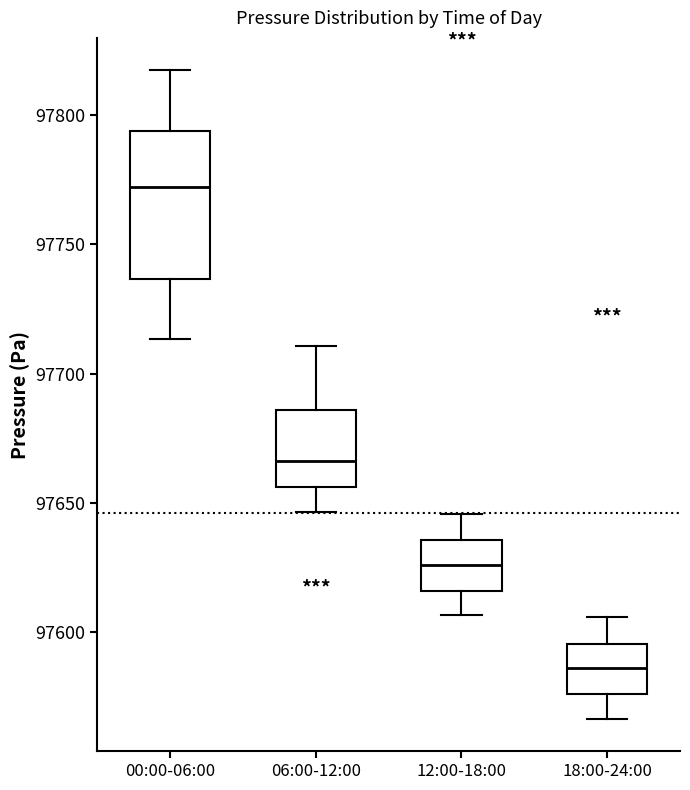

Reading left to right, read every box against the y-axis: the position of its median line, the range the box covers, and the ends of its whiskers. The values are not printed on the chart, so give them approximately, as read against the axis.

00:00-06:00: median 97770, box 97735 to 97795, whiskers 97715 to 97815
06:00-12:00: median 97665, box 97655 to 97685, whiskers 97645 to 97710
12:00-18:00: median 97625, box 97615 to 97635, whiskers 97605 to 97645
18:00-24:00: median 97585, box 97575 to 97595, whiskers 97565 to 97605